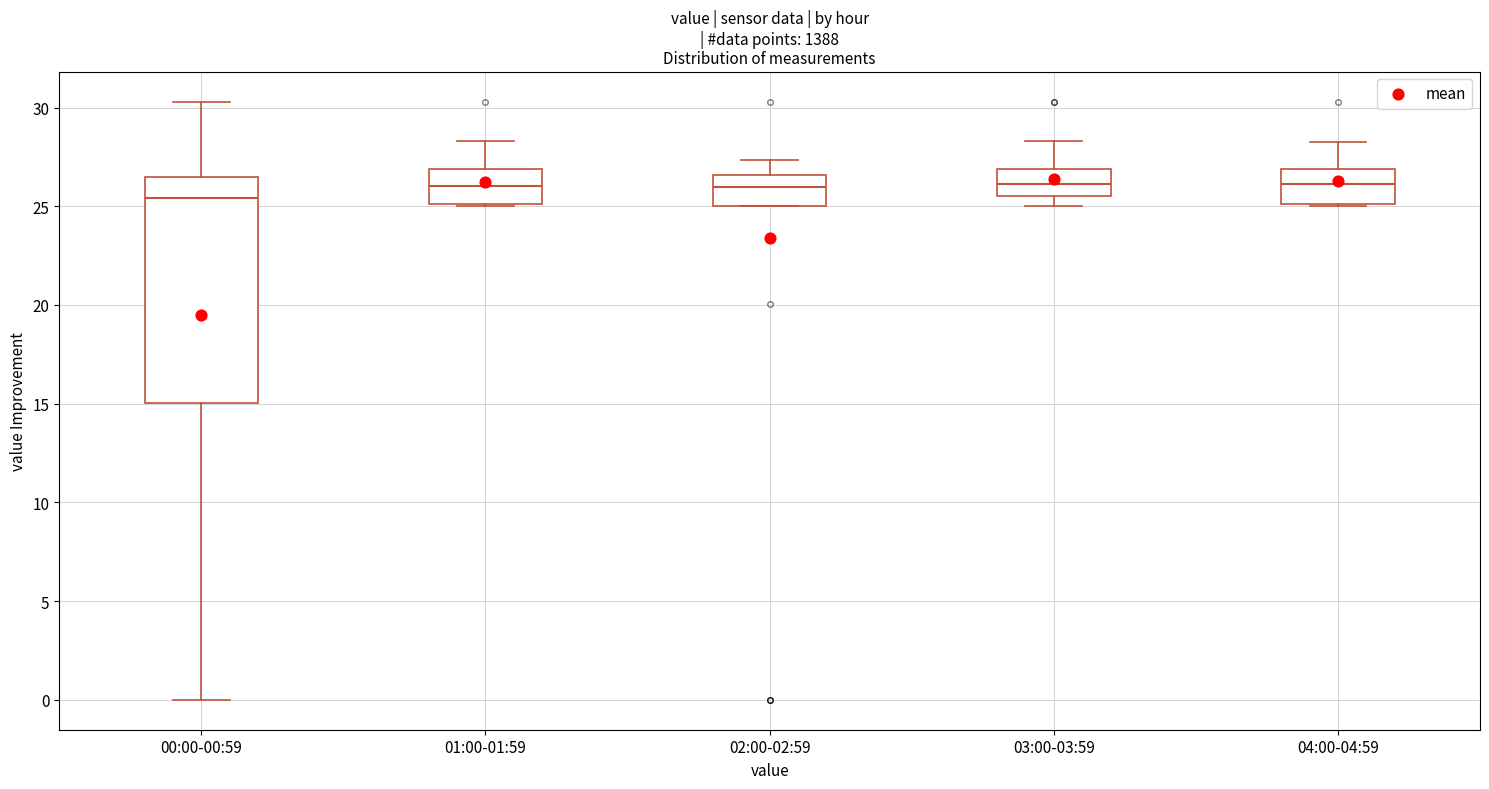

Reading left to right, read every box against the y-axis: the position of its median line, the range the box covers, and the ends of its whiskers. The values are not printed on the chart, so give them approximately, as read against the axis.

00:00-00:59: median 25.5, box 15.0 to 26.5, whiskers 0.0 to 30.5
01:00-01:59: median 26.0, box 25.0 to 27.0, whiskers 25.0 to 28.5
02:00-02:59: median 26.0, box 25.0 to 26.5, whiskers 25.0 to 27.5
03:00-03:59: median 26.0, box 25.5 to 27.0, whiskers 25.0 to 28.5
04:00-04:59: median 26.0, box 25.0 to 27.0, whiskers 25.0 to 28.5